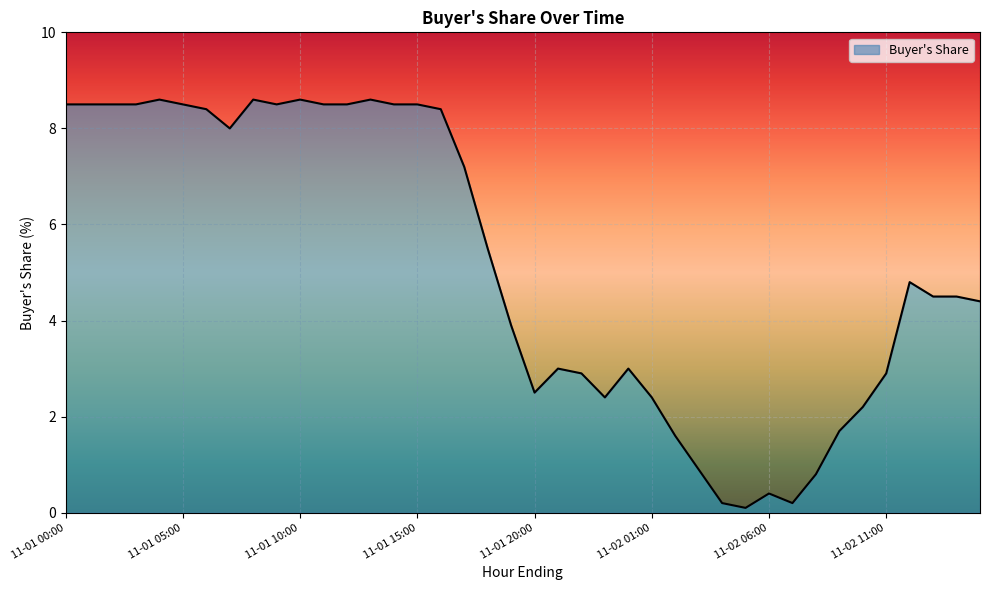

What is the label of the 23rd point from the left?

2020-11-01 22:00